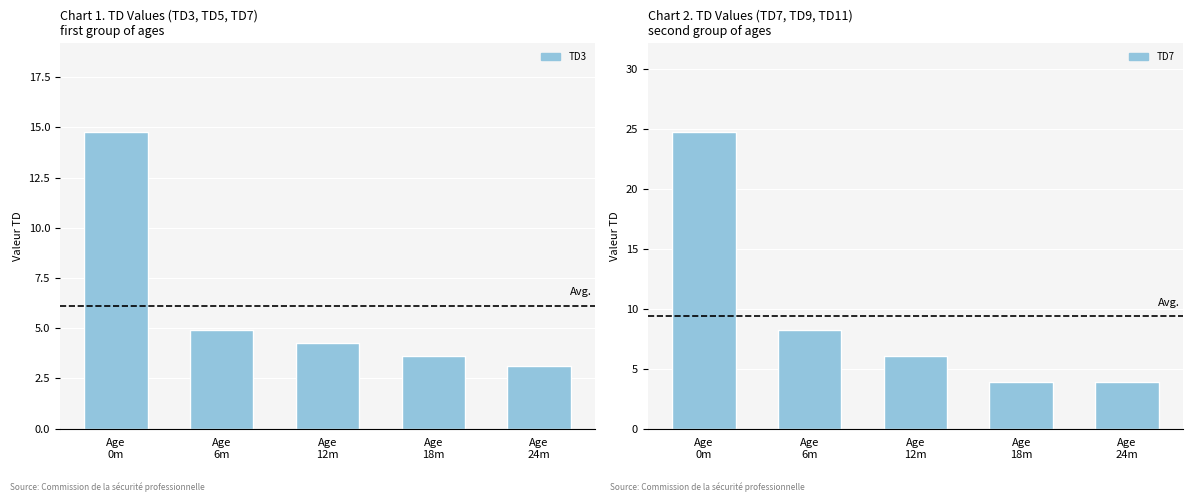

True or false: TD3 has a value of 4.3 at Age
12m.

True